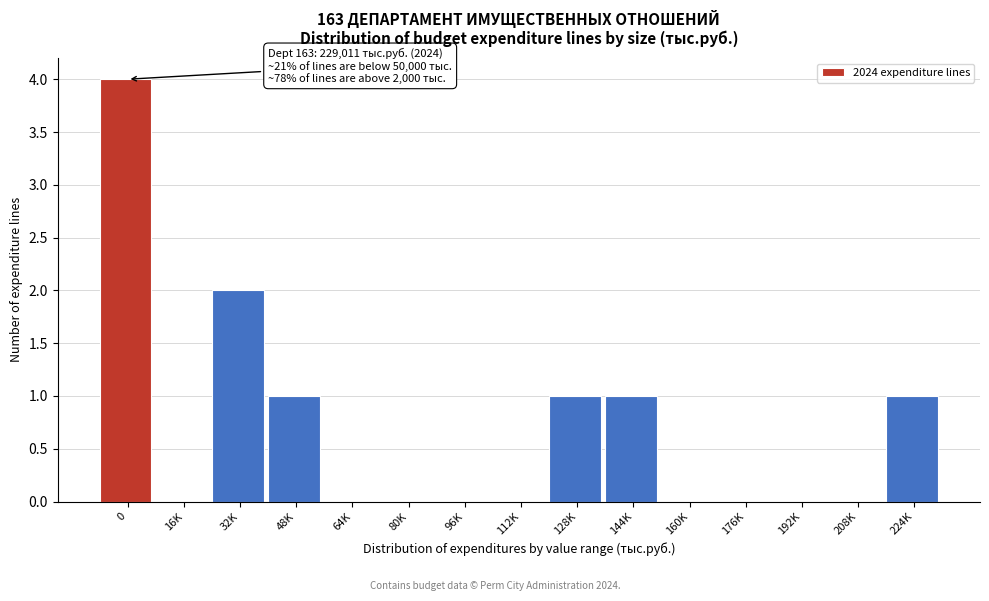

Reading left to right, extract all data points from this chart.

0=4	16K=0	32K=2	48K=1	64K=0	80K=0	96K=0	112K=0	128K=1	144K=1	160K=0	176K=0	192K=0	208K=0	224K=1